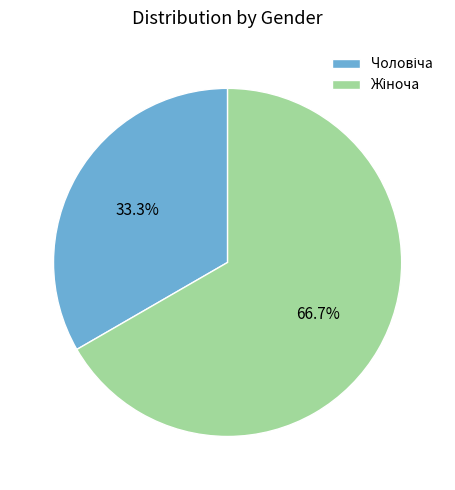

Does any single category account for the majority?

Yes